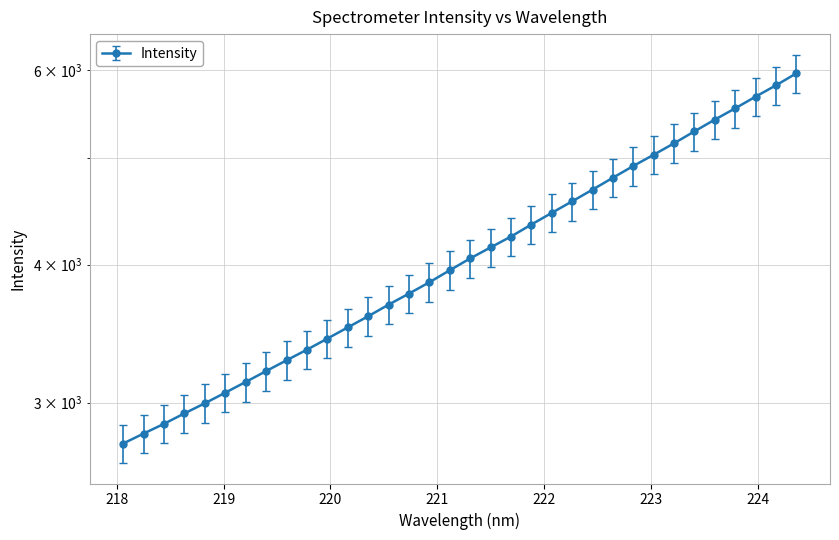

Does the chart display data point markers on the line(s)?

Yes